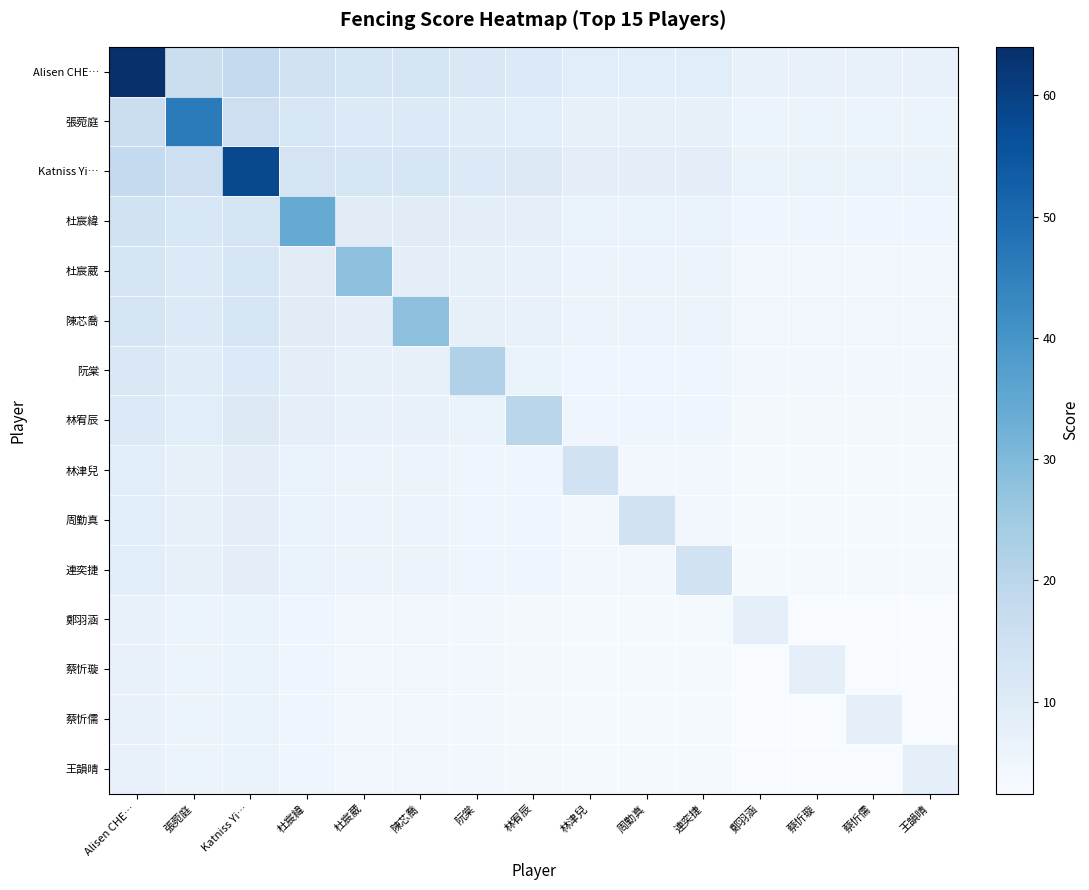

List the series in order of their peak value, lowest first.

王韻晴, 蔡忻儒, 鄭羽涵, 蔡忻璇, 連奕捷, 周勤真, 林津兒, 林宥辰, 阮棠, 杜宸葳, 陳芯喬, 杜宸緯, 張菀庭, Katniss Yi…, Alisen CHE…